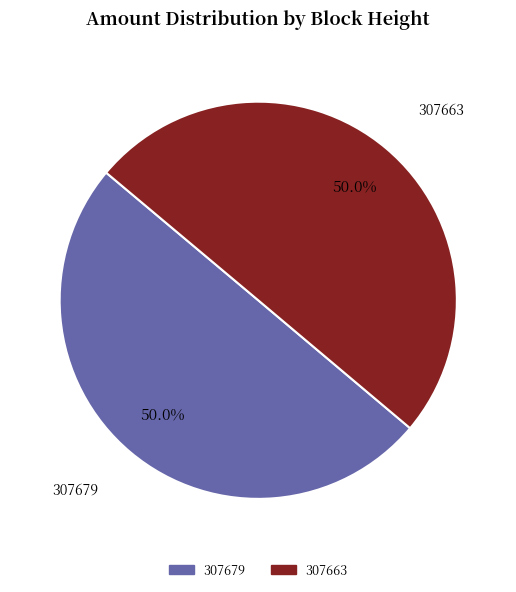

Count the number of slices in the pie.

2